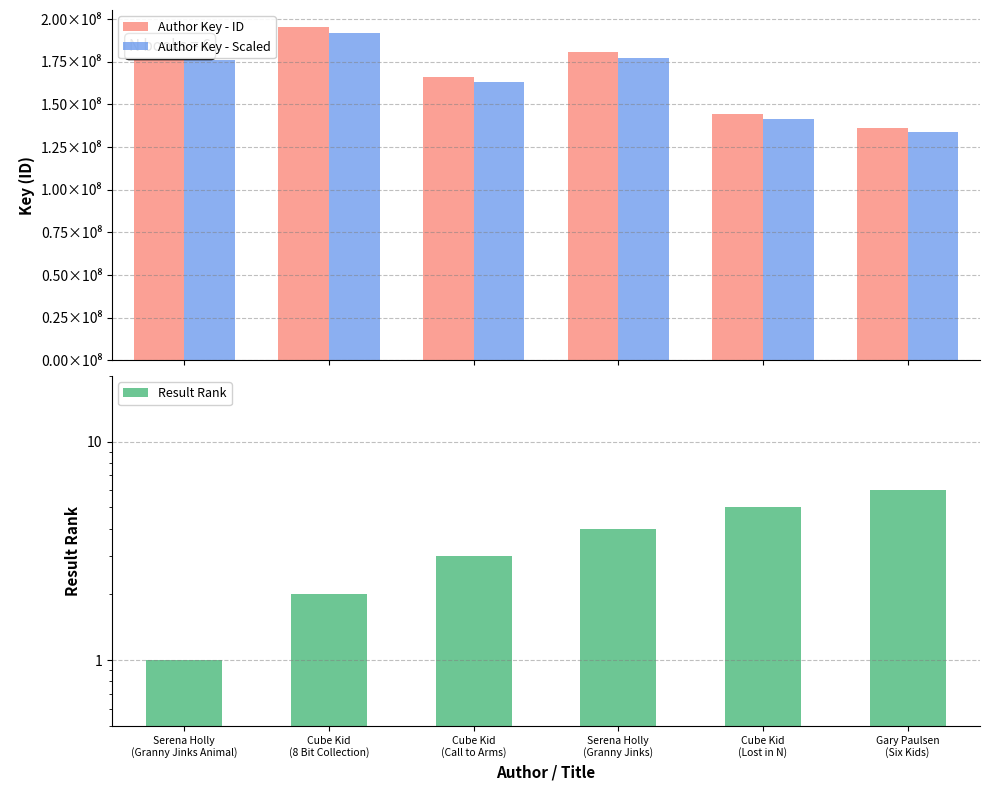

Are the bars grouped side by side (vs. stacked)?

Yes